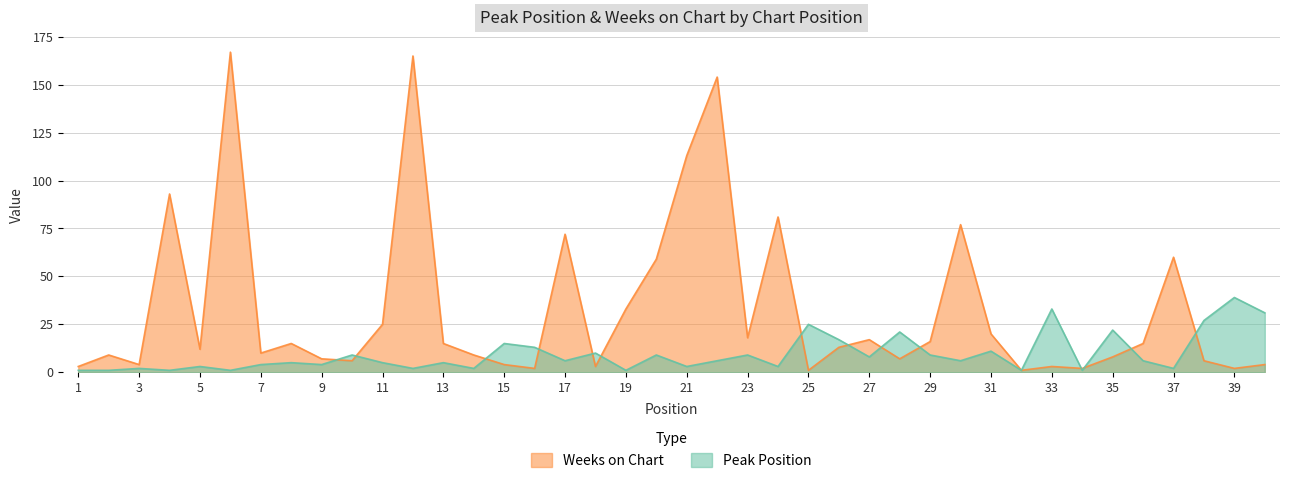

What is the value of the Weeks on Chart point at the 16th from the left?

2